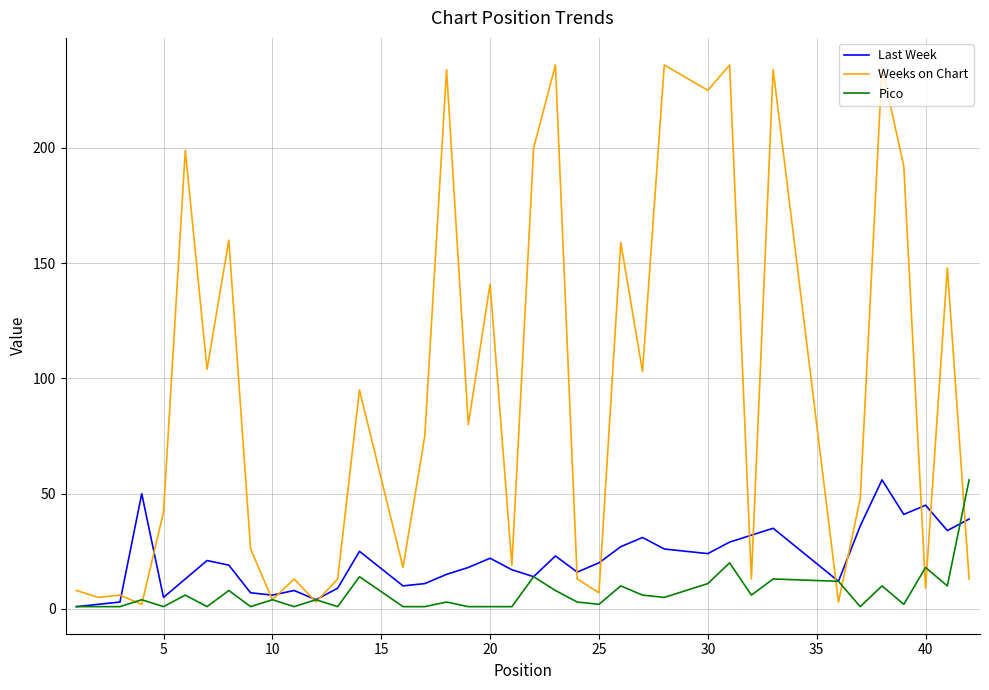

What is the difference between the second highest and minimum values in the Pico series?

19